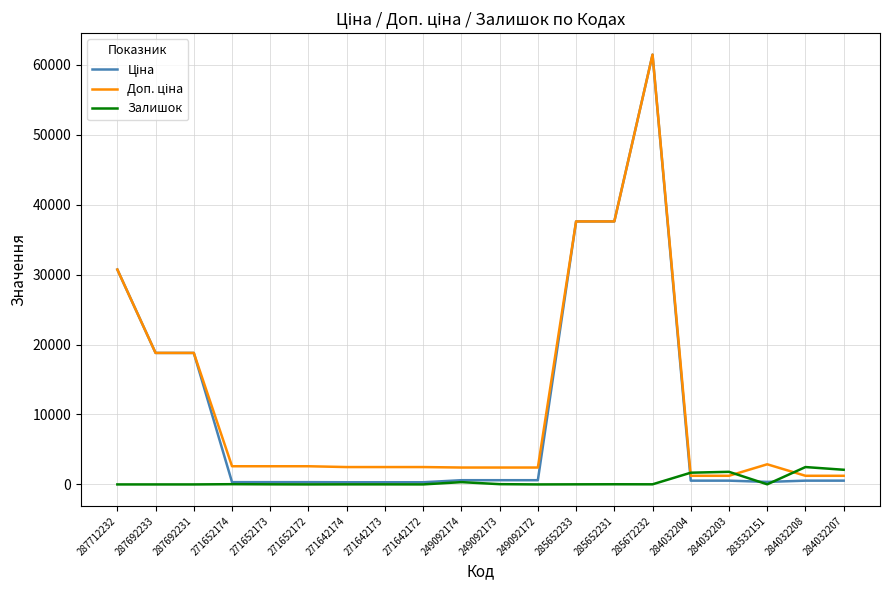

What is the maximum value shown in the chart?

61434.3